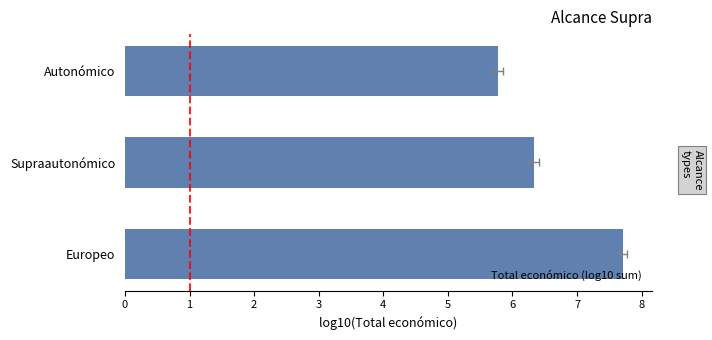

What is the average value?

6.6